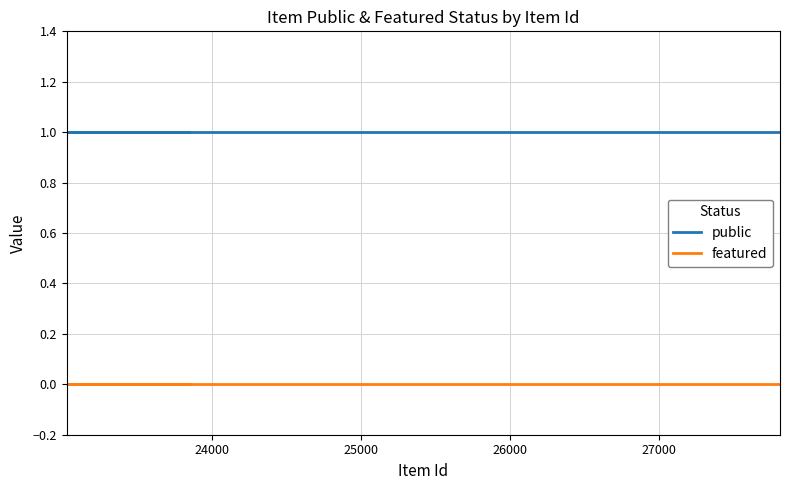

True or false: featured and public cross at least once.

False